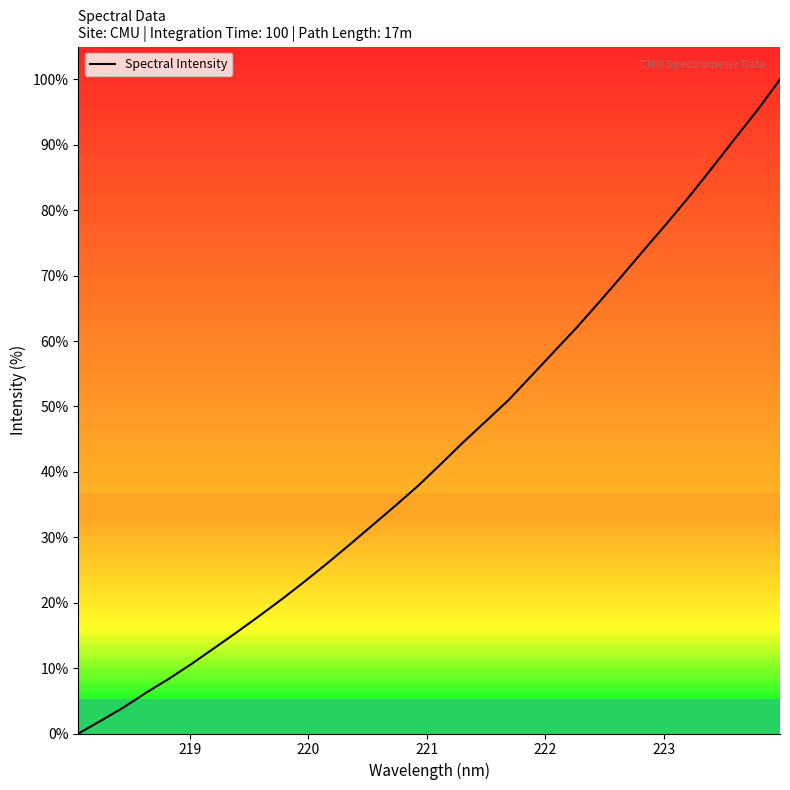

What is the difference between the maximum and minimum values?

100.0